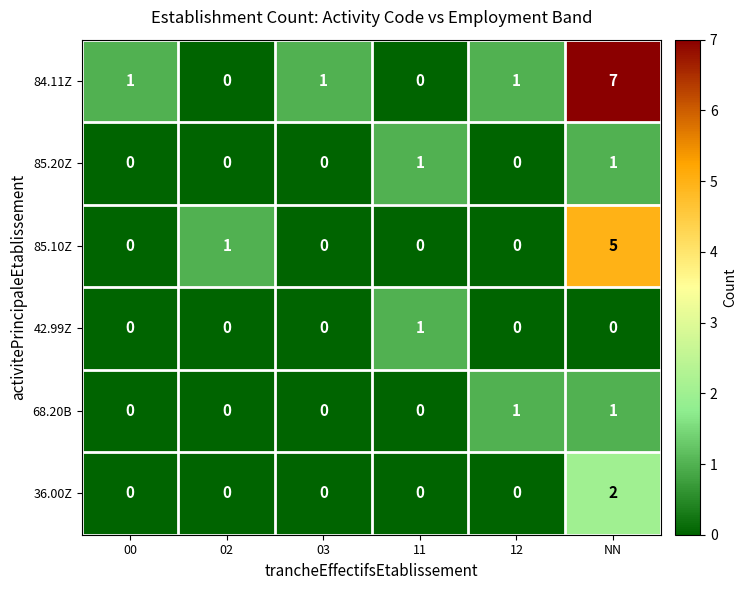

The 85.20Z series shows 0 at 03. True or false?

True